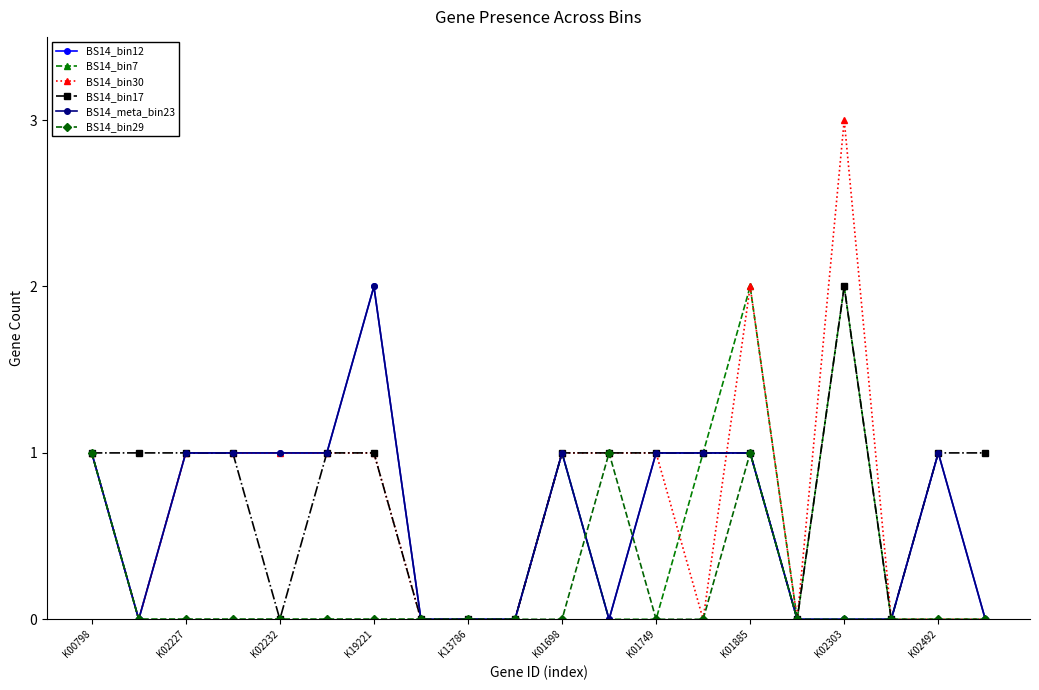

How many lines are shown in the chart?

6